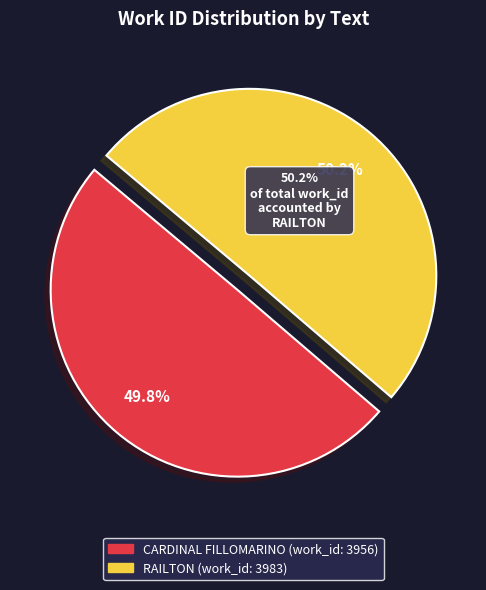

To the nearest percent, what portion does RAILTON represent?

50%